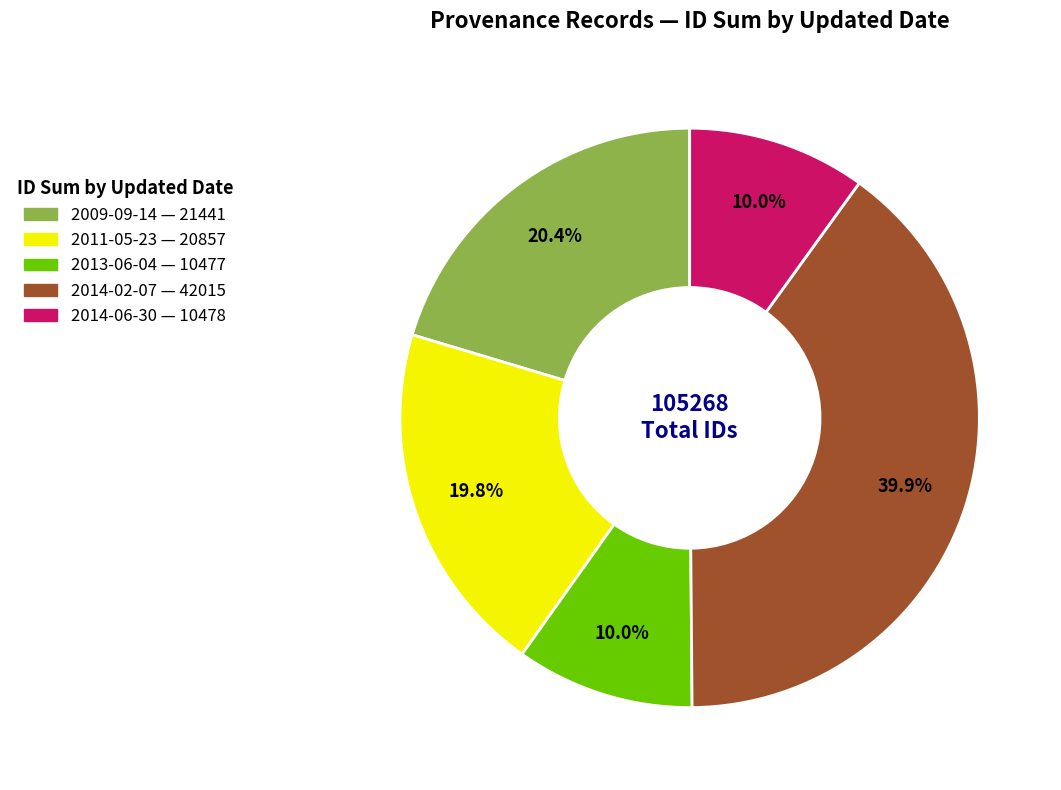

Is there a majority slice in this chart?

No